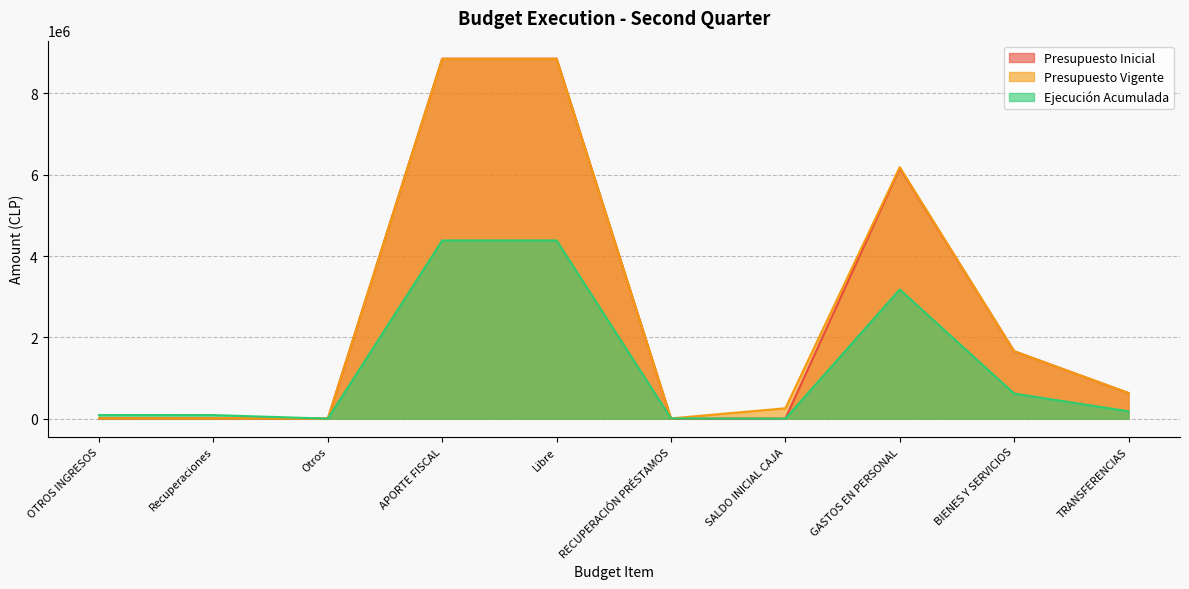

What is the value of the Ejecución Acumulada point at the 6th from the left?

6058